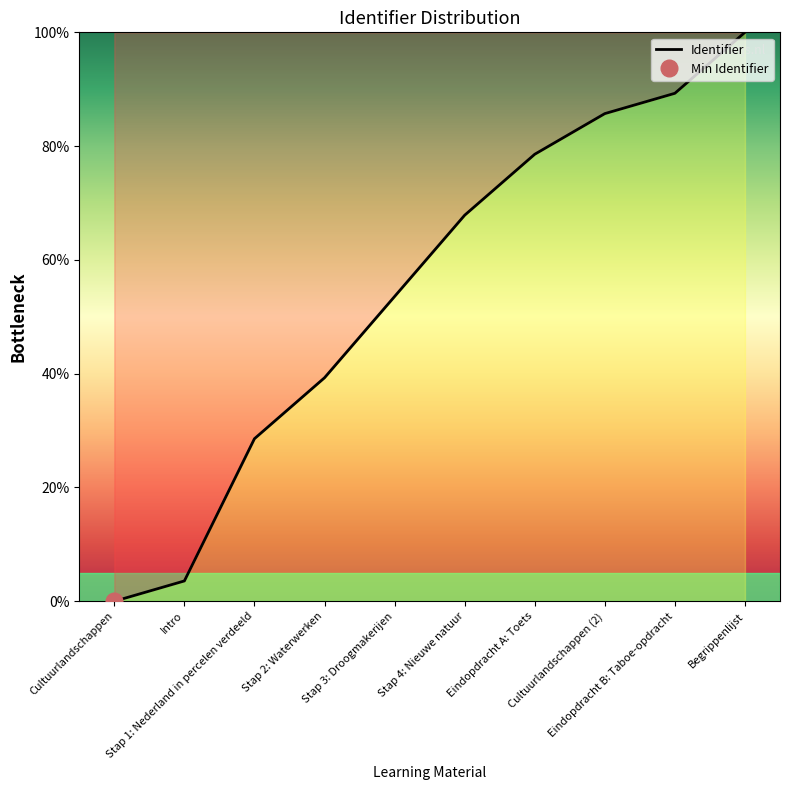

What position from the right is Intro?

9